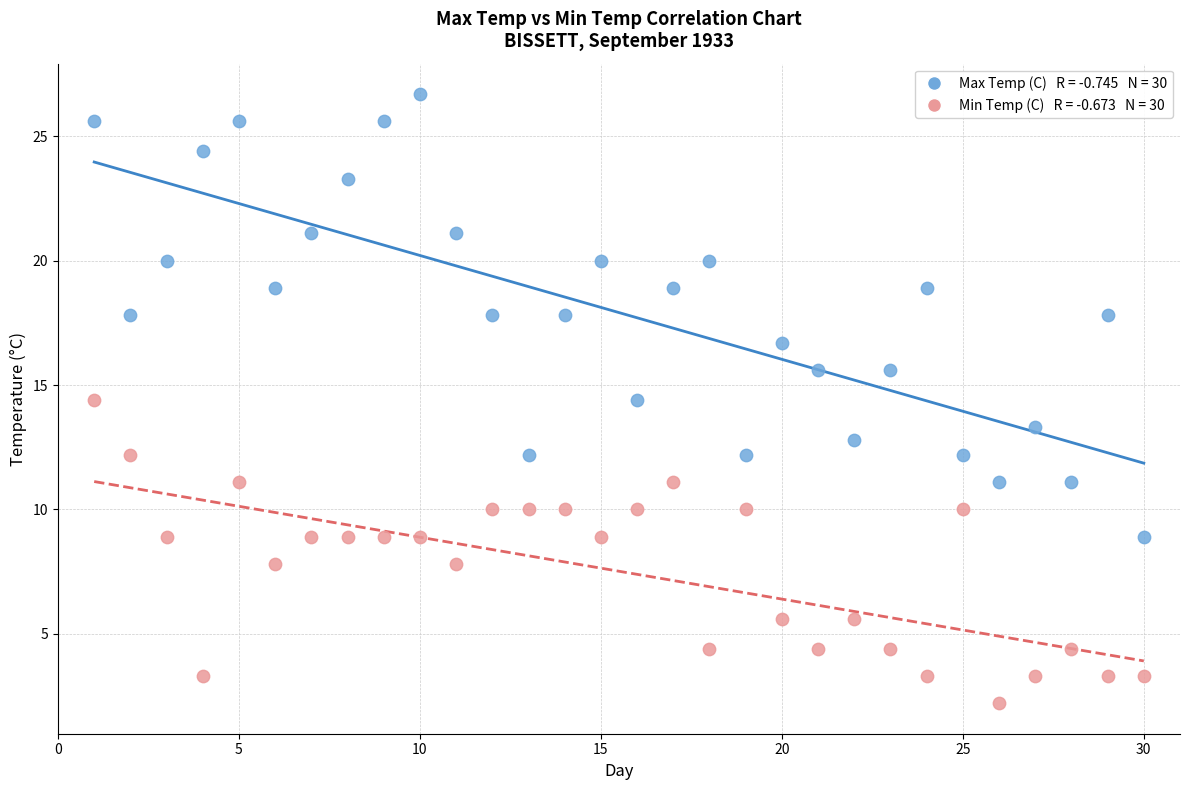

Across all data points, what is the range of Y values (max minus min)?

24.5